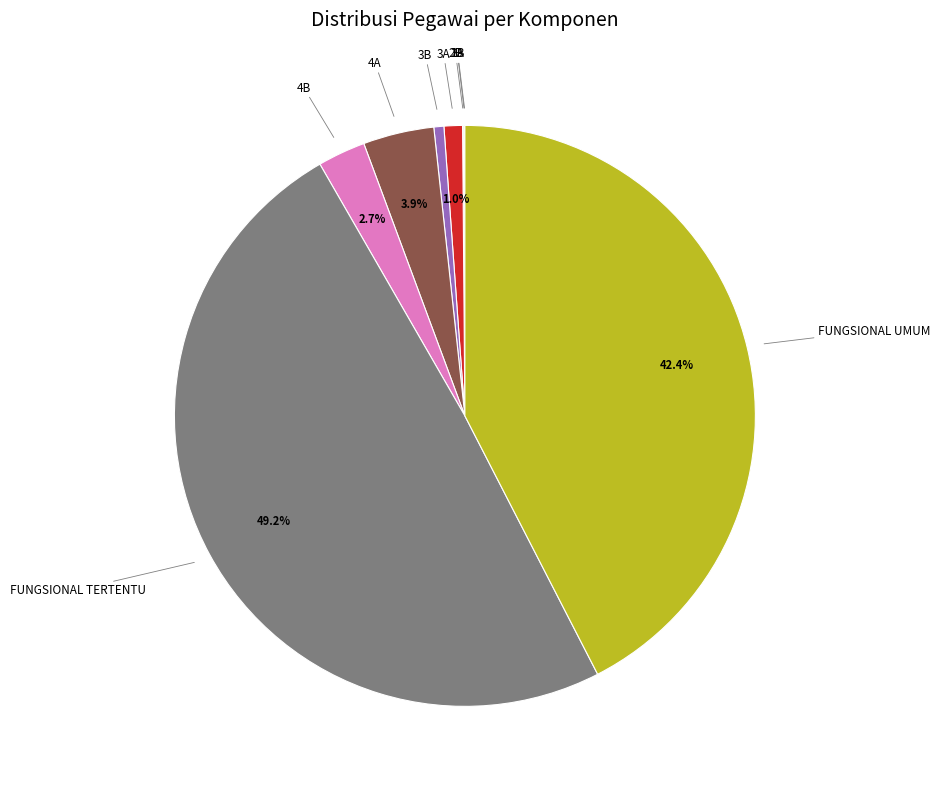

To the nearest percent, what is the difference between the largest and smallest slice percentages?

49%